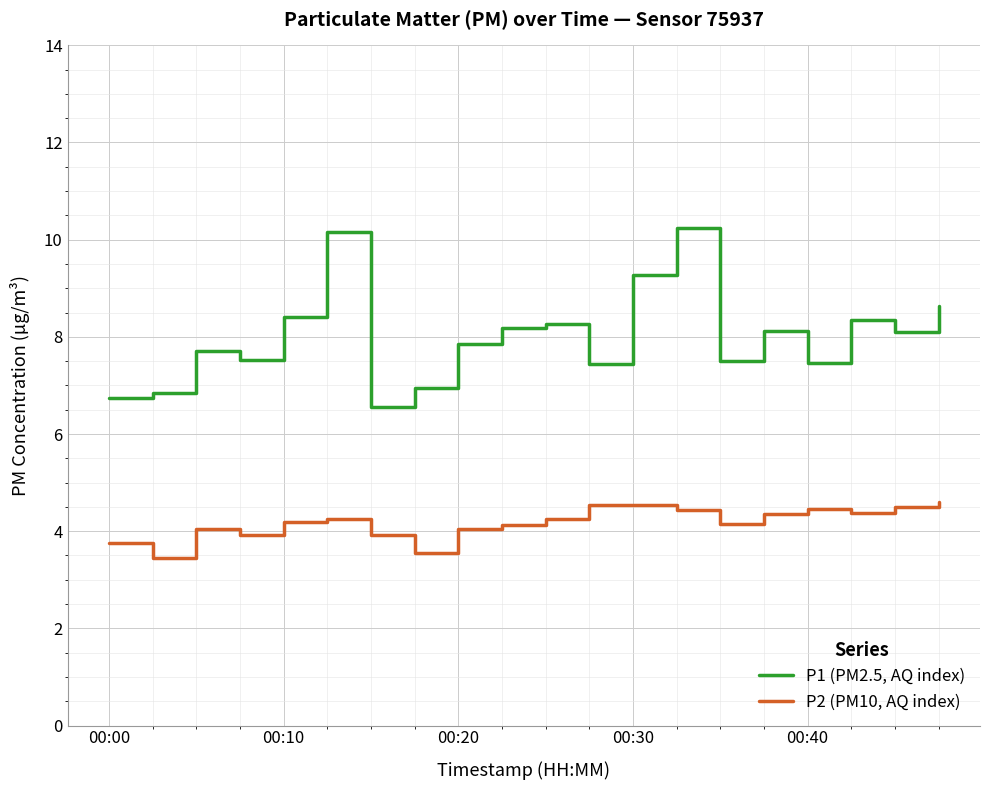

What is the difference between the maximum and second lowest values in the P1 (PM2.5, AQ index) series?

3.5